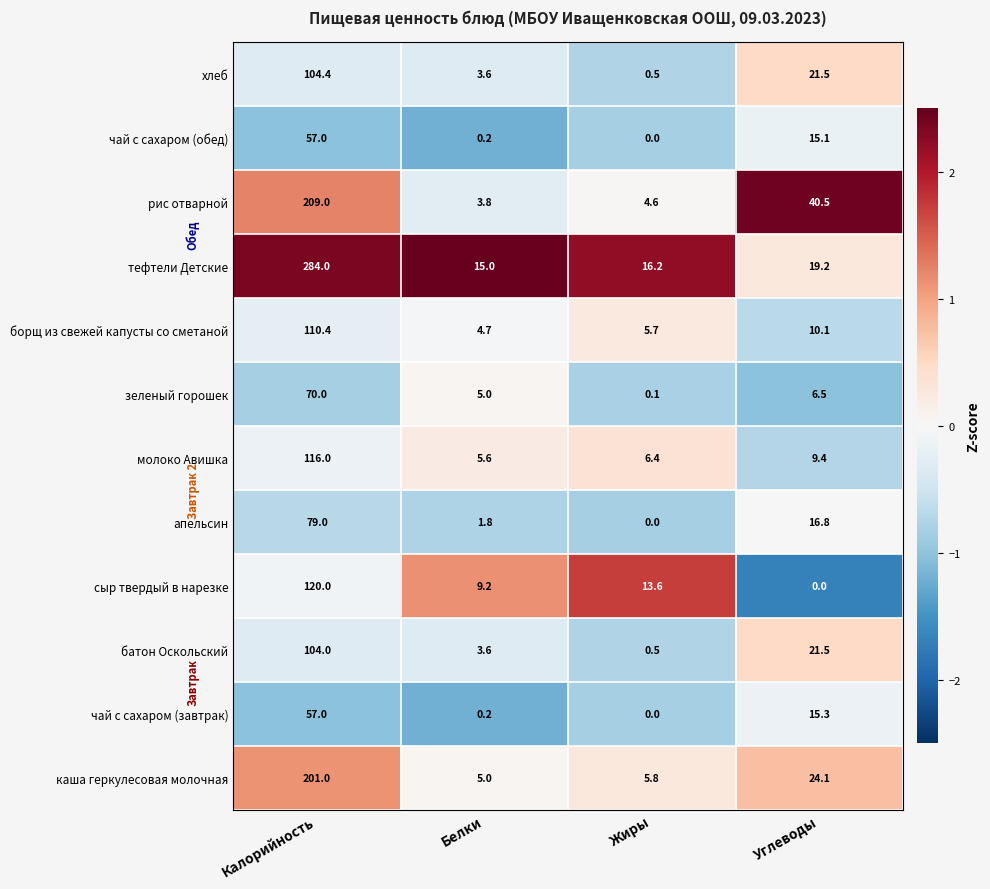

What is the greatest value displayed?

284.0